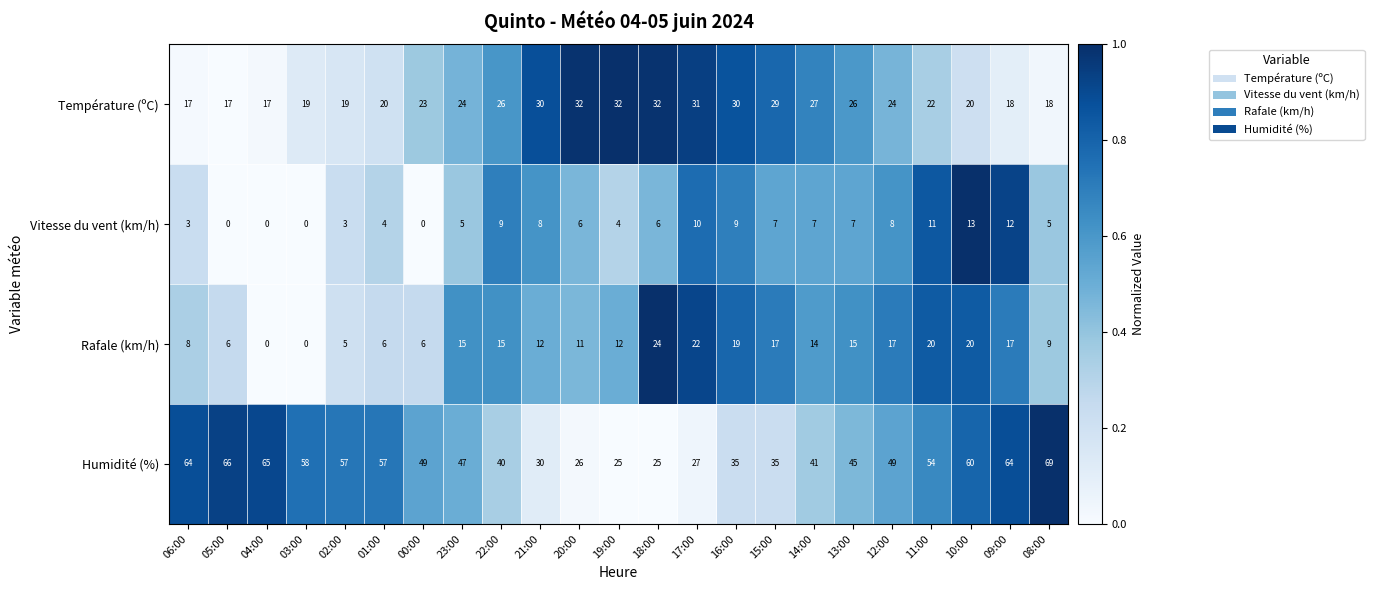

What is the difference between the highest and lowest values at 21:00?

22